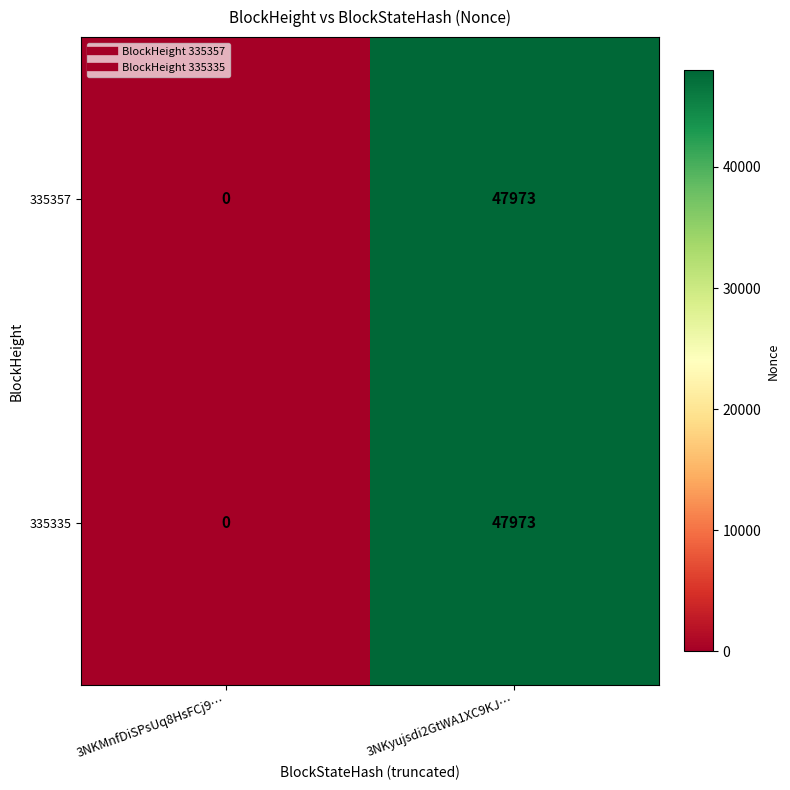

Reading left to right, list all the values displayed in this chart.

335357: 3NKMnfDiSPsUq8HsFCj9…=0	3NKyujsdi2GtWA1XC9KJ…=47973
335335: 3NKMnfDiSPsUq8HsFCj9…=0	3NKyujsdi2GtWA1XC9KJ…=47973